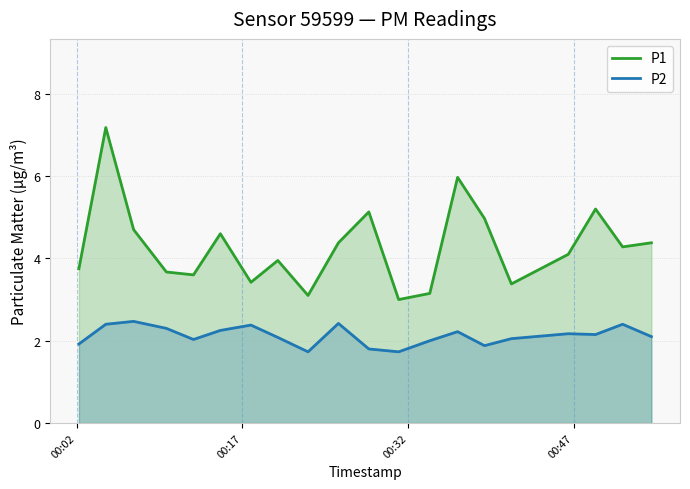

True or false: P2 and P1 cross at least once.

False